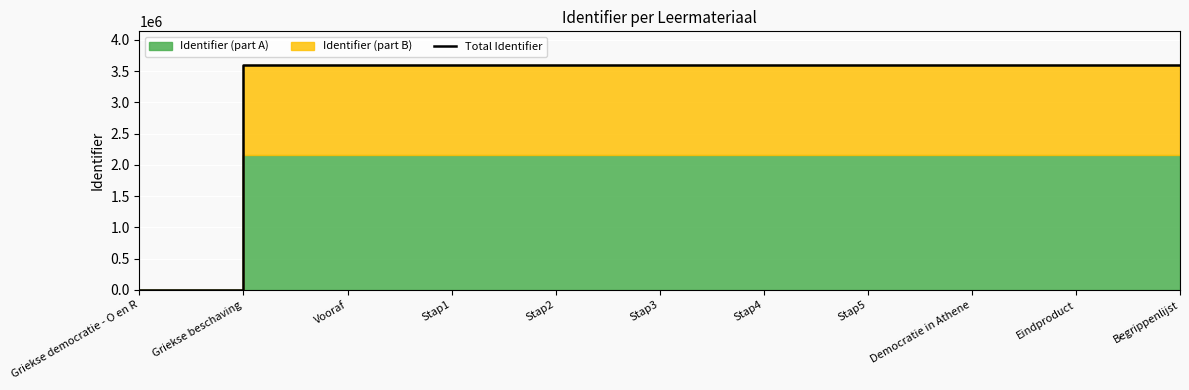

What is the label of the 7th point from the right?

Stap2